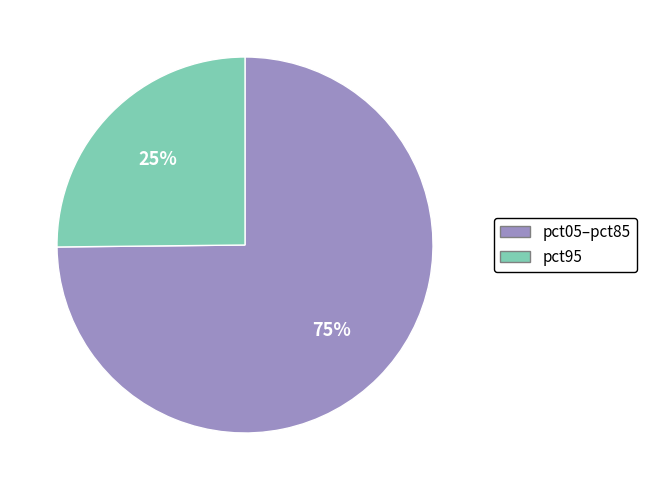

Is there a majority slice in this chart?

Yes